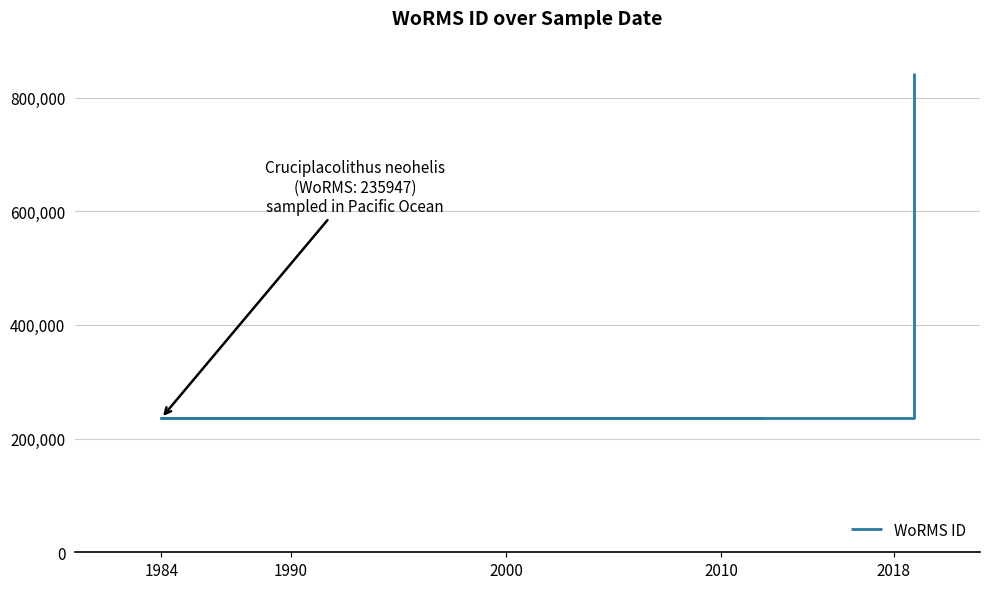

Count the values in the range 235947 to 843999.

4